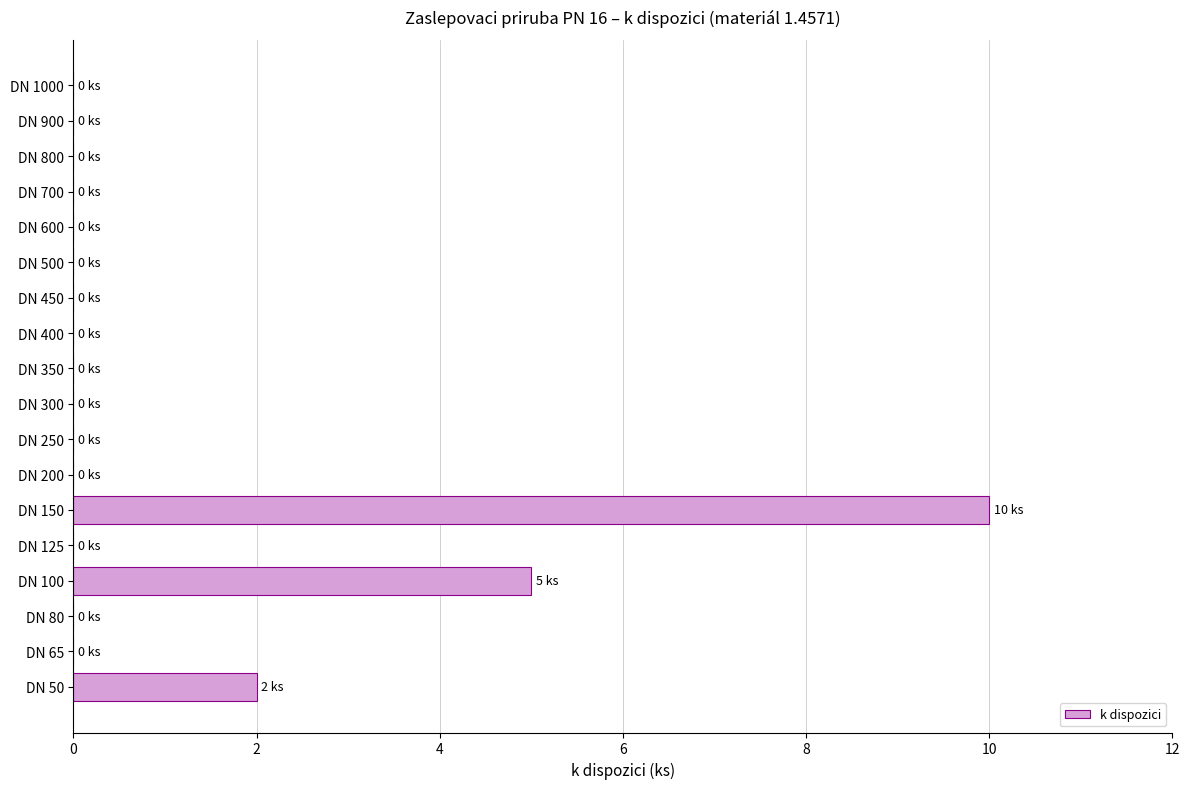

The value at DN 350 is 0. True or false?

True